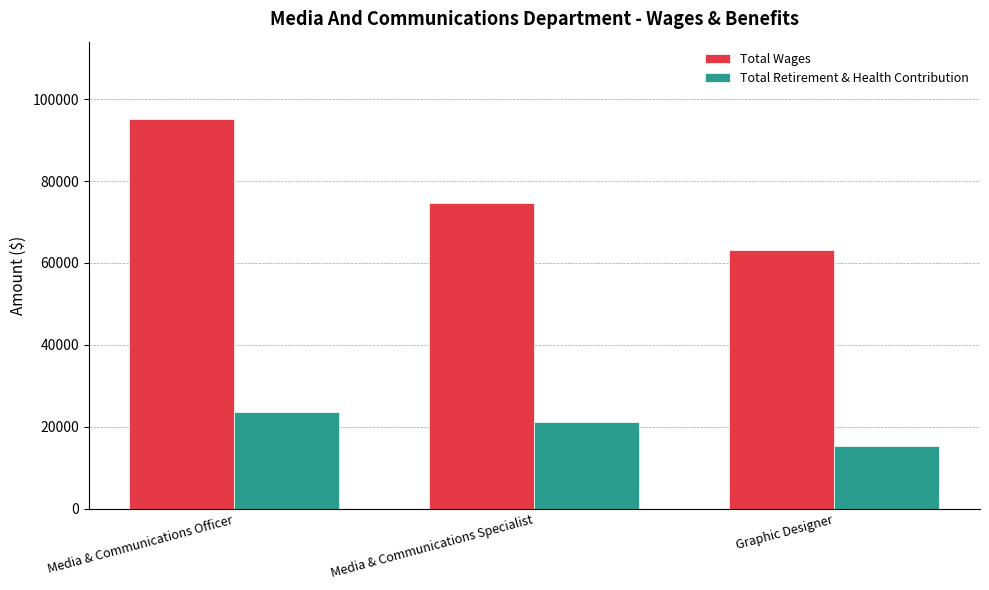

What is the greatest value displayed?

95033